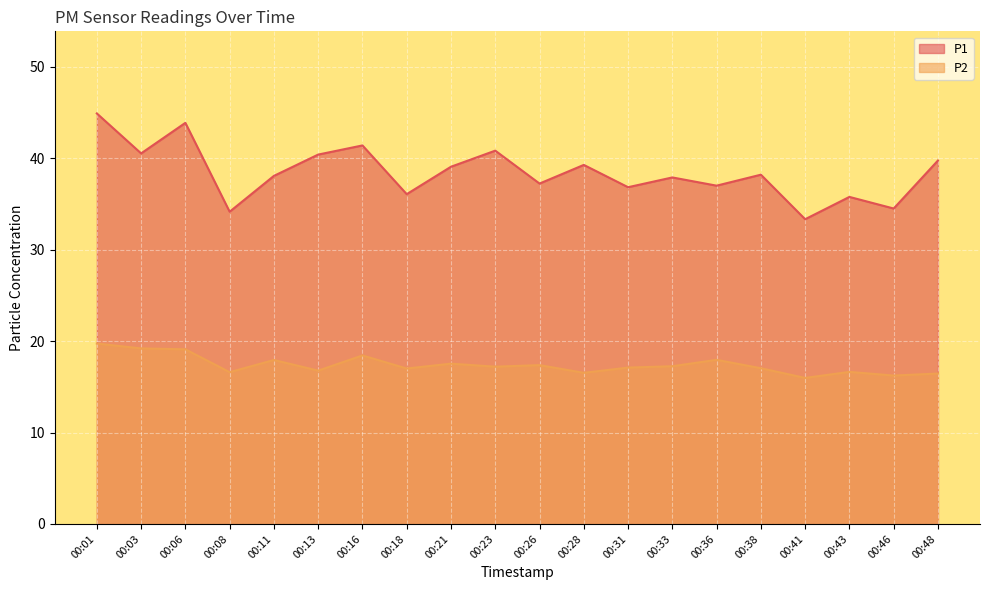

List the labels in order of P1 value, largest first.

00:01, 00:06, 00:16, 00:23, 00:03, 00:13, 00:48, 00:28, 00:21, 00:38, 00:11, 00:33, 00:26, 00:36, 00:31, 00:18, 00:43, 00:46, 00:08, 00:41